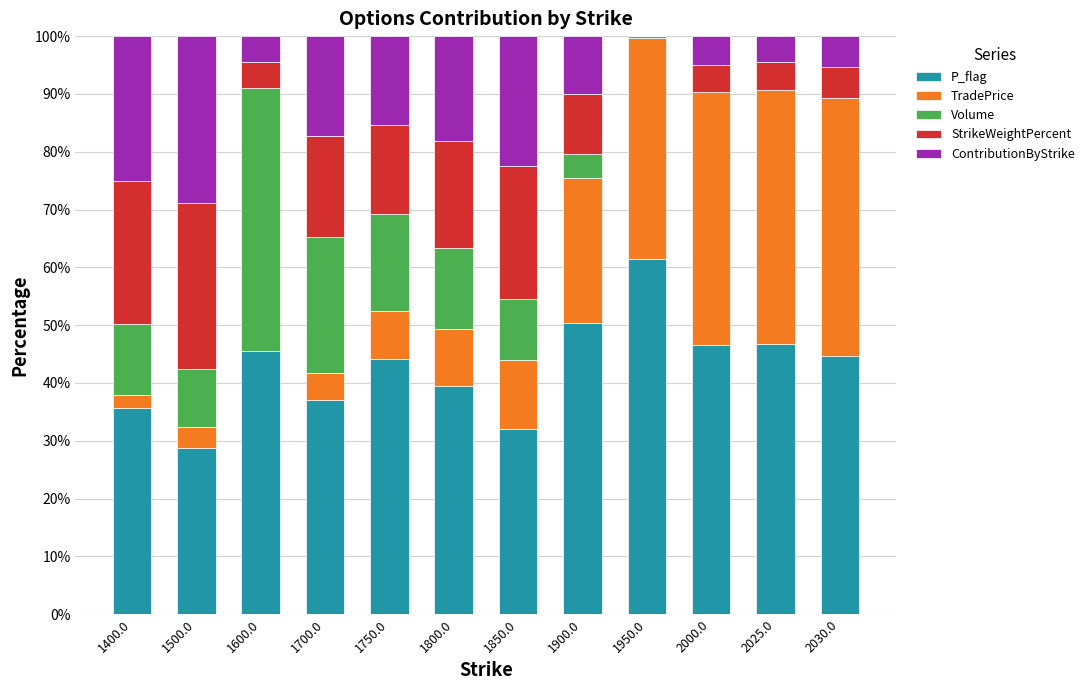

What is the maximum value for P_flag?

61.4